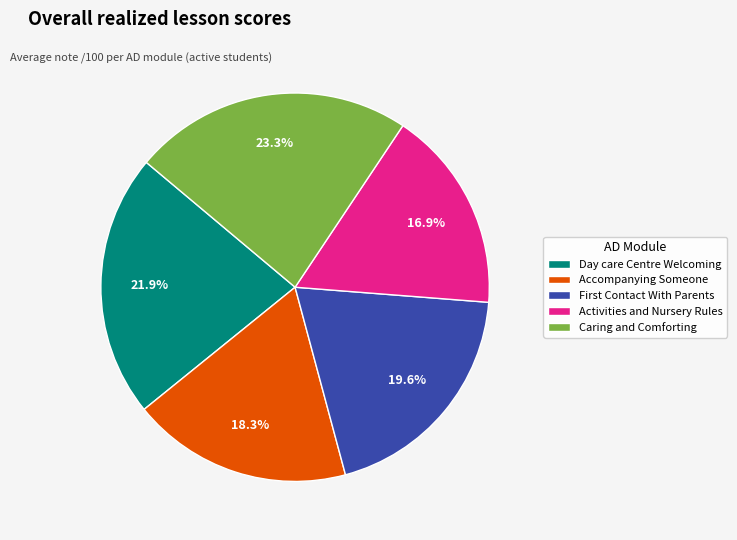

To the nearest percent, what is the average slice percentage?

20%